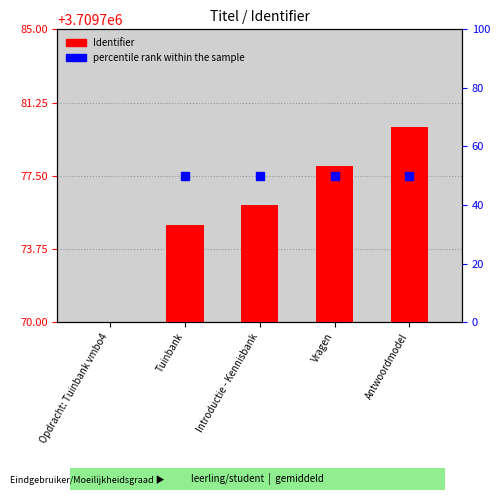

What is the change in value from Introductie - Kennisbank to Antwoordmodel?

+4